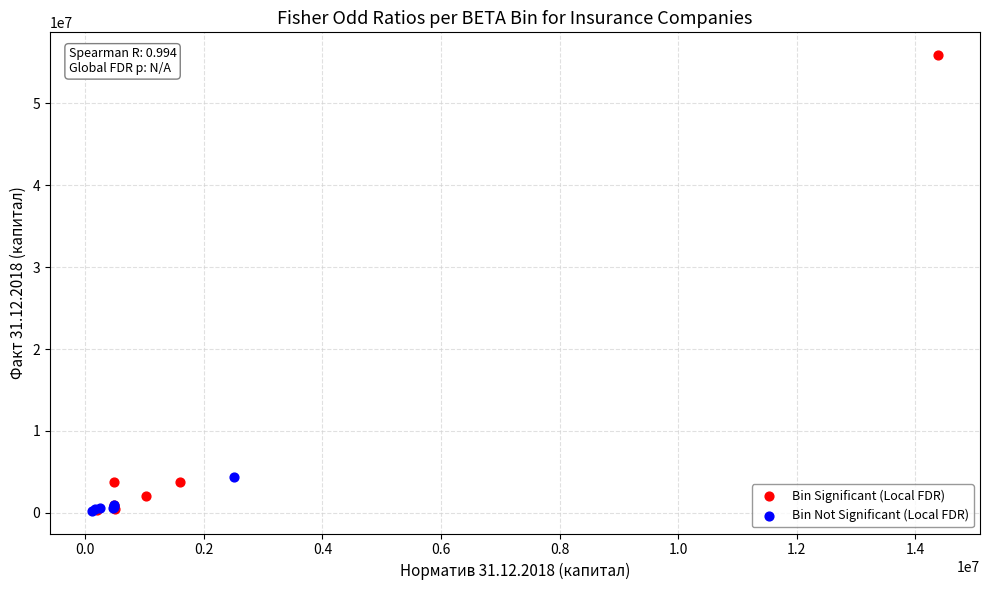

Which series has the largest Y range (max minus min)?

Bin Significant (Local FDR)